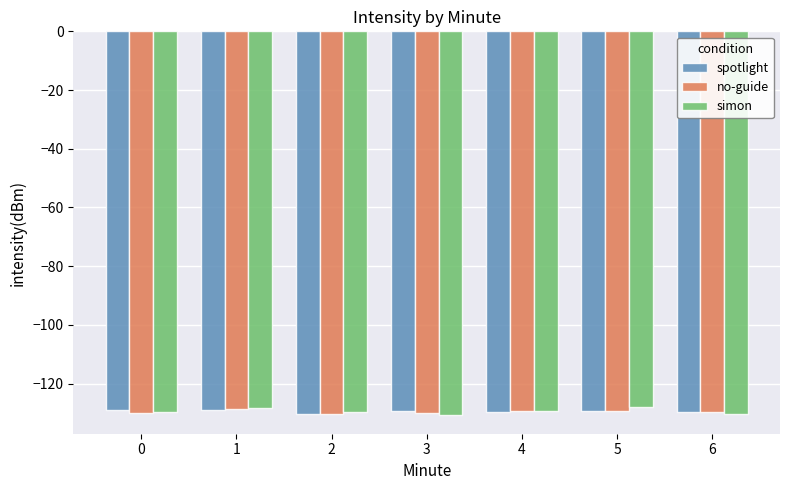

What is the total value across all series at 3?

-389.8